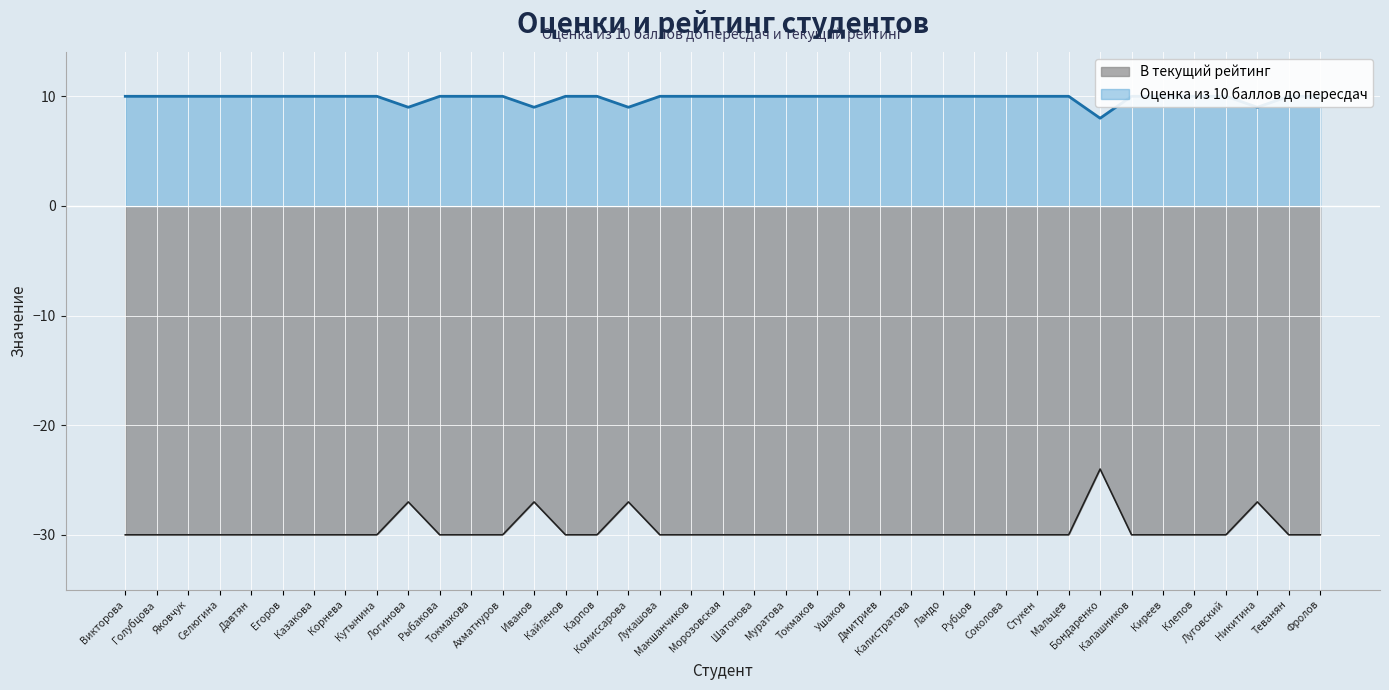

What is the lowest value of the В текущий рейтинг series?

-30